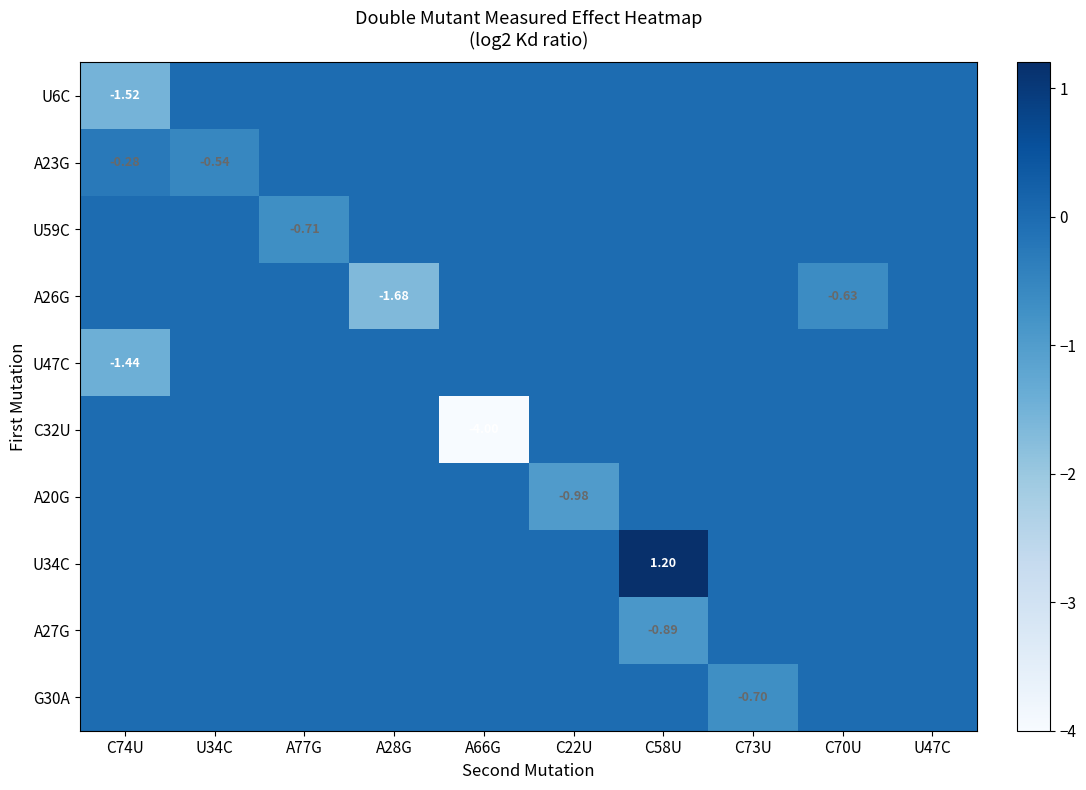

Rank the series by their maximum value, from lowest to highest.

U6C, A23G, U59C, A26G, U47C, C32U, A20G, A27G, G30A, U34C